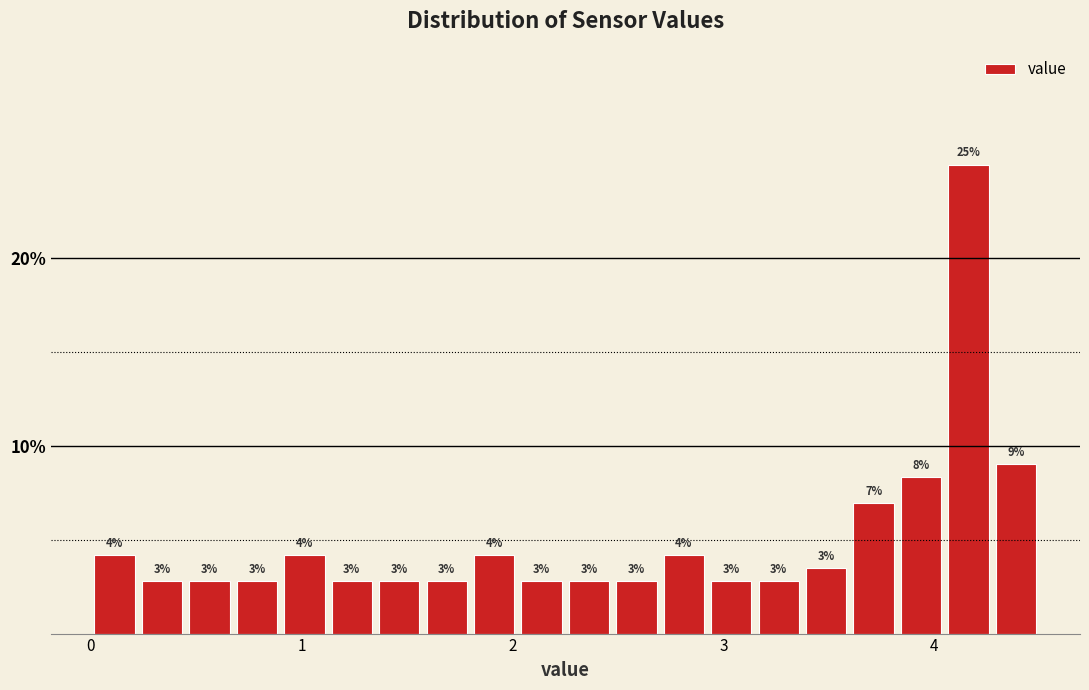

Around what value on the x-axis is the tallest bar? Give the approximate position of its centre, as read against the axis.

4.2